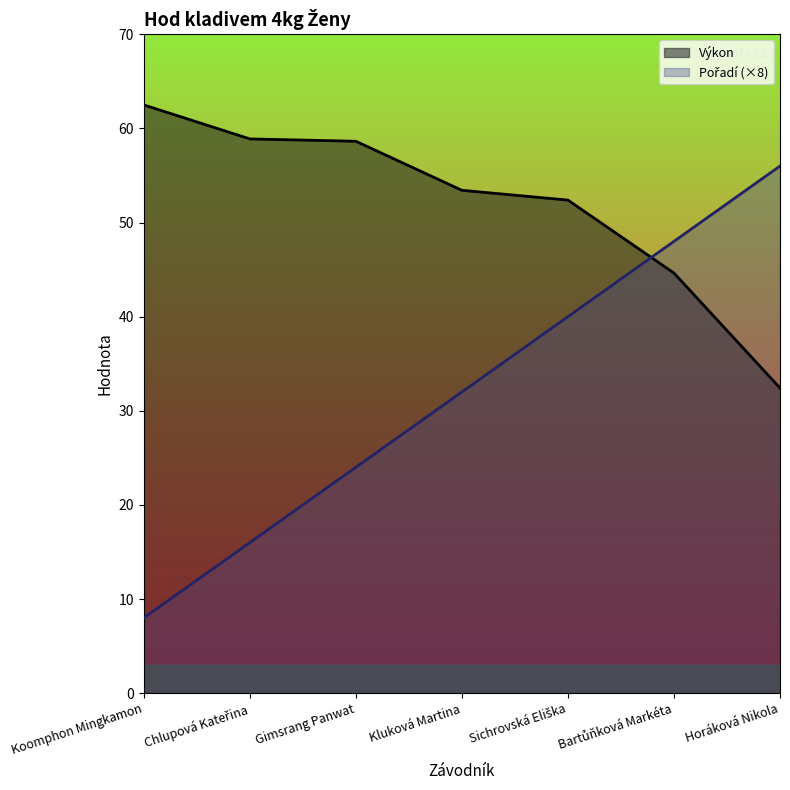

What is the average value of the Výkon series?

51.8